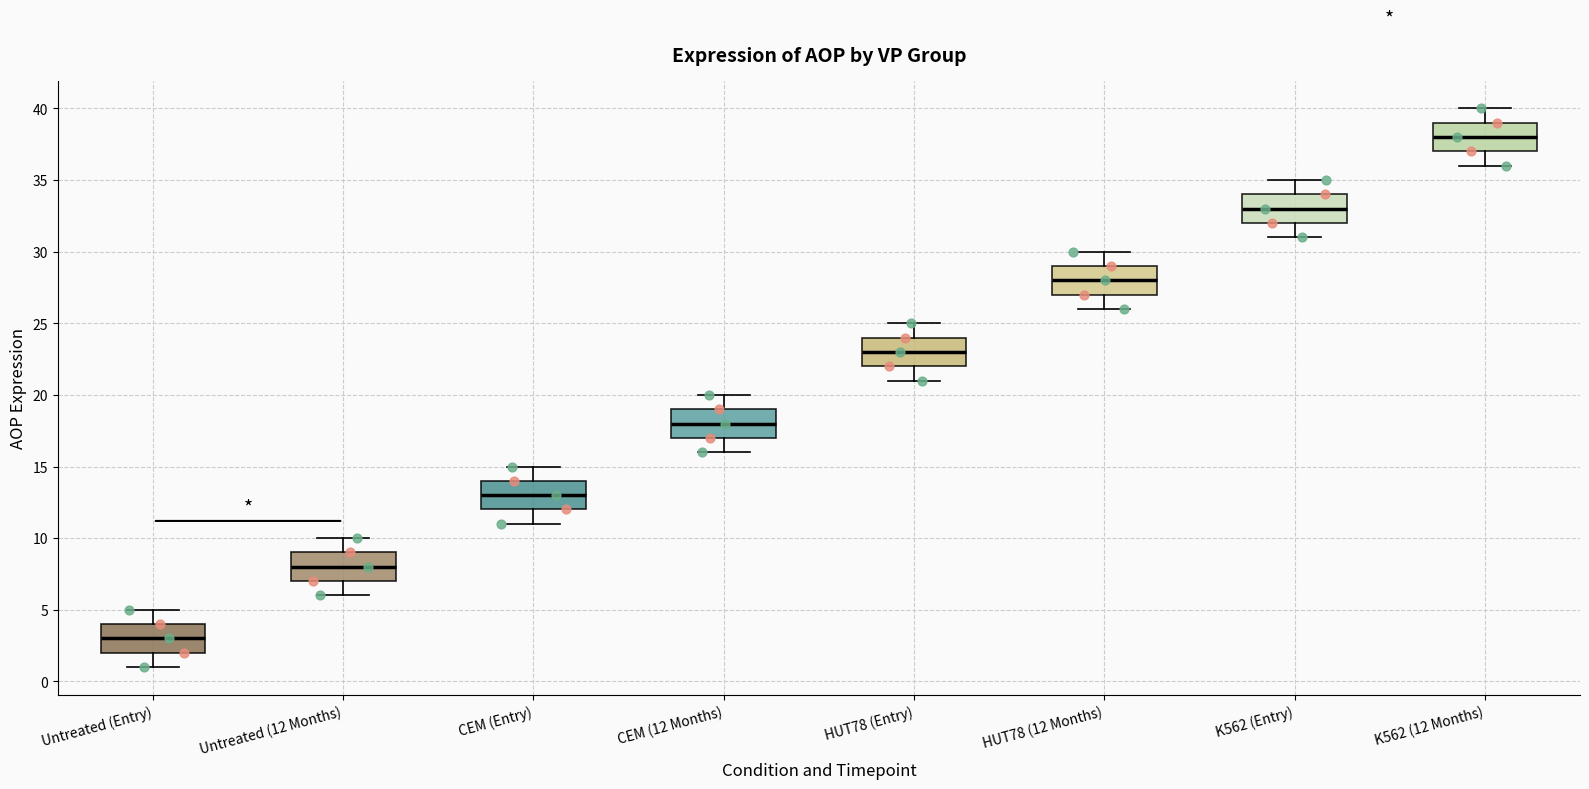

Reading left to right, read every box against the y-axis: the position of its median line, the range the box covers, and the ends of its whiskers. The values are not printed on the chart, so give them approximately, as read against the axis.

Untreated (Entry): median 3, box 2 to 4, whiskers 1 to 5
Untreated (12 Months): median 8, box 7 to 9, whiskers 6 to 10
CEM (Entry): median 13, box 12 to 14, whiskers 11 to 15
CEM (12 Months): median 18, box 17 to 19, whiskers 16 to 20
HUT78 (Entry): median 23, box 22 to 24, whiskers 21 to 25
HUT78 (12 Months): median 28, box 27 to 29, whiskers 26 to 30
K562 (Entry): median 33, box 32 to 34, whiskers 31 to 35
K562 (12 Months): median 38, box 37 to 39, whiskers 36 to 40